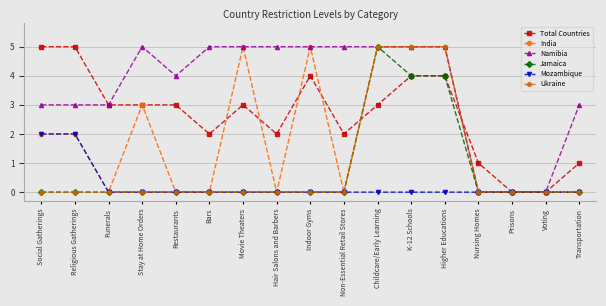

Is it true that Namibia equals 3 at Voting?

False